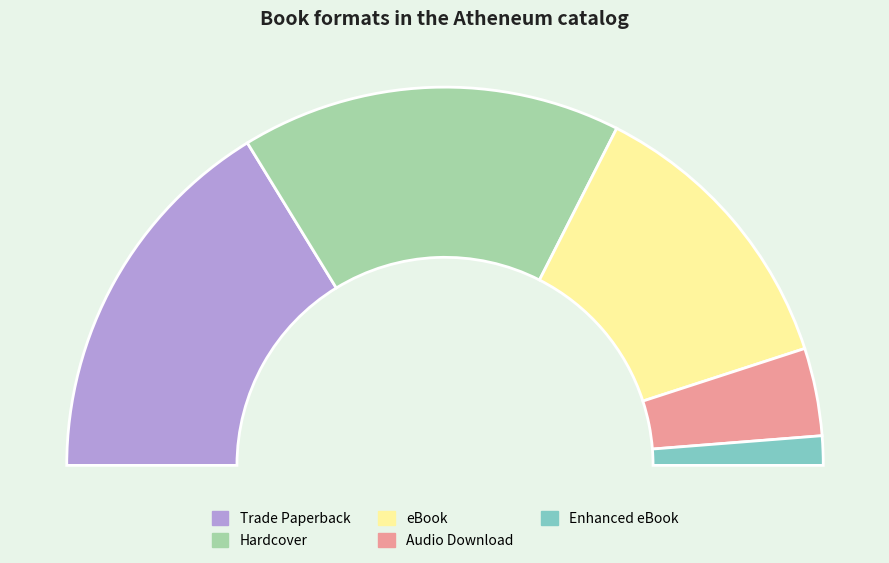

The eBook slice represents 16% of the pie. True or false?

False